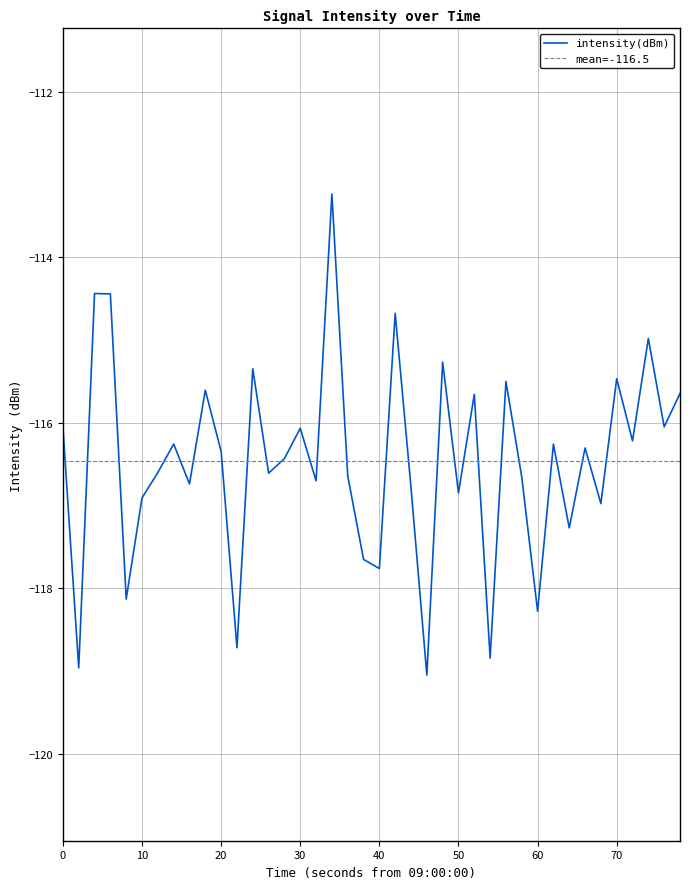

What is the highest value of the intensity(dBm) series?

-113.2